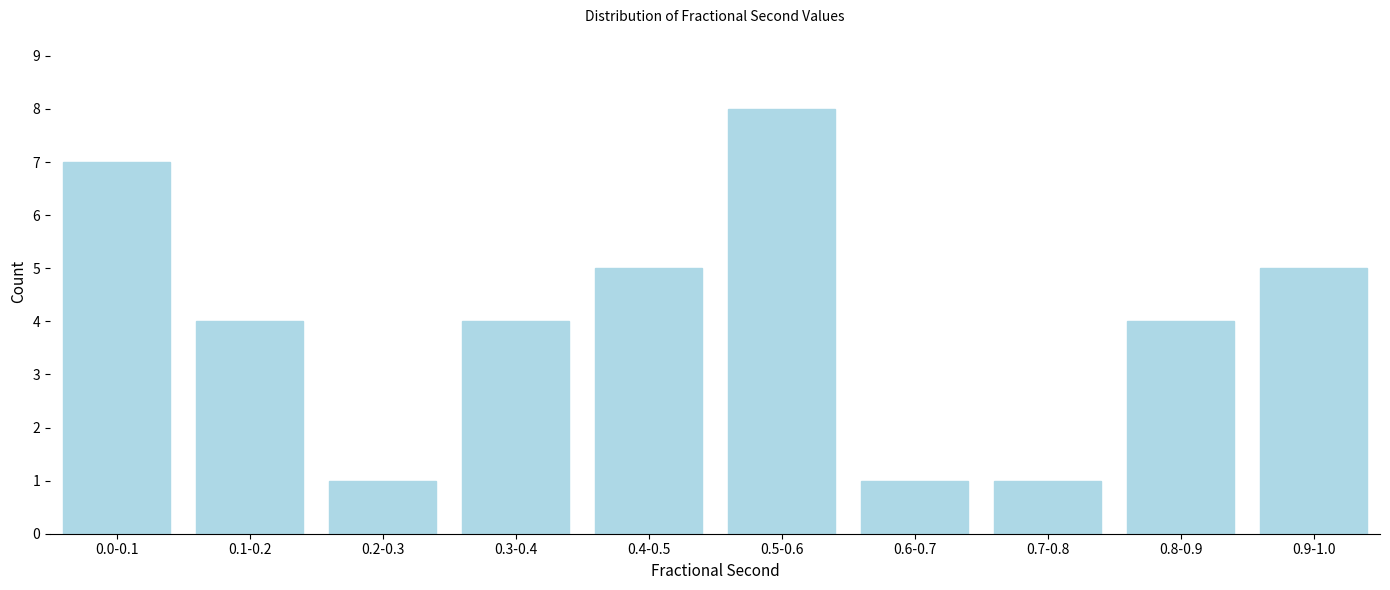

Reading right to left, what are all the values shown in this chart?

0.9-1.0=5	0.8-0.9=4	0.7-0.8=1	0.6-0.7=1	0.5-0.6=8	0.4-0.5=5	0.3-0.4=4	0.2-0.3=1	0.1-0.2=4	0.0-0.1=7